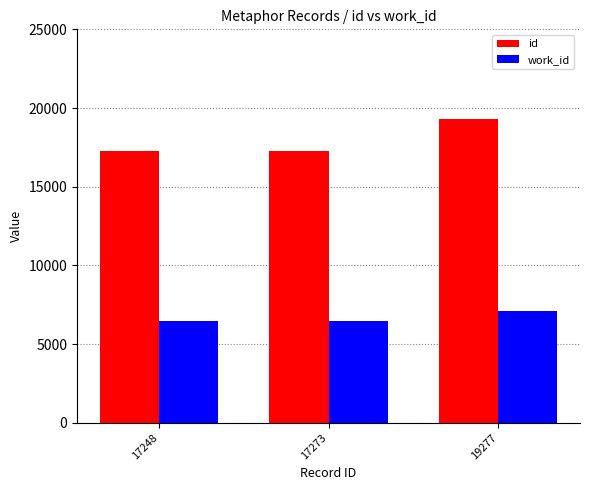

The value of work_id at 19277 is 7117. True or false?

True